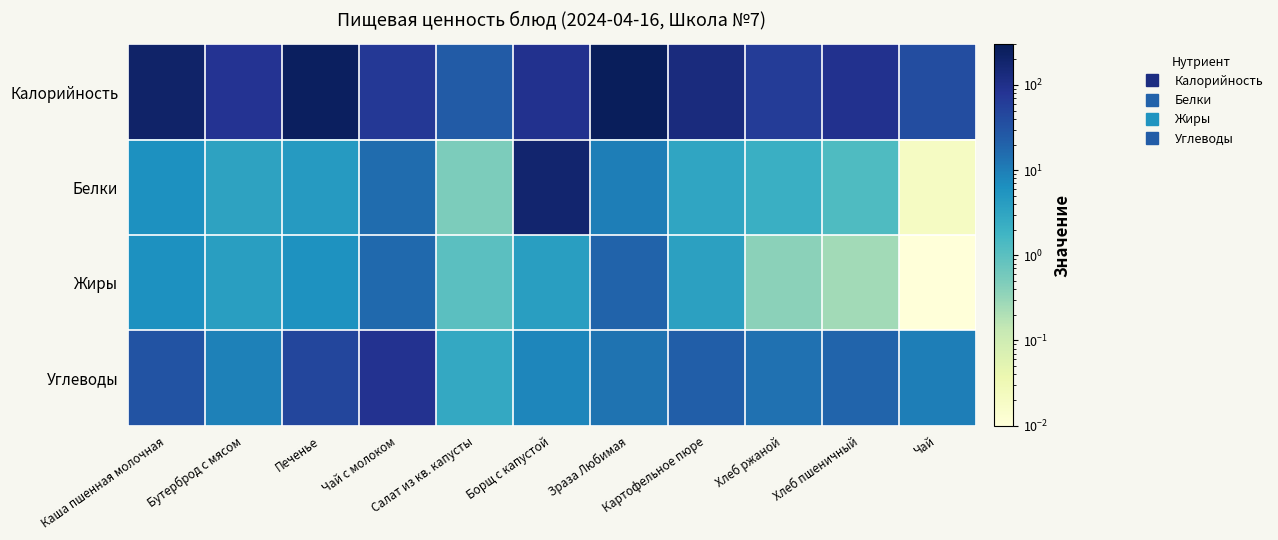

Reading left to right, what are all the values shown in this chart?

Калорийность: Каша пшенная молочная=204.0	Бутерброд с мясом=83.0	Печенье=253.0	Чай с молоком=71.0	Салат из кв. капусты=24.0	Борщ с капустой=91.0	Зраза Любимая=270.0	Картофельное пюре=133.0	Хлеб ржаной=63.0	Хлеб пшеничный=90.0	Чай=37.0
Белки: Каша пшенная молочная=6.2	Бутерброд с мясом=3.3	Печенье=4.5	Чай с молоком=15.6	Салат из кв. капусты=0.5	Борщ с капустой=181.0	Зраза Любимая=9.9	Картофельное пюре=3.1	Хлеб ржаной=2.1	Хлеб пшеничный=1.3	Чай=0.0
Жиры: Каша пшенная молочная=6.3	Бутерброд с мясом=4.0	Печенье=6.0	Чай с молоком=17.0	Салат из кв. капусты=1.0	Борщ с капустой=4.0	Зраза Любимая=20.0	Картофельное пюре=3.7	Хлеб ржаной=0.4	Хлеб пшеничный=0.3	Чай=0.0
Углеводы: Каша пшенная молочная=30.9	Бутерброд с мясом=9.4	Печенье=46.0	Чай с молоком=89.6	Салат из кв. капусты=2.8	Борщ с капустой=8.2	Зраза Любимая=13.3	Картофельное пюре=22.1	Хлеб ржаной=13.6	Хлеб пшеничный=18.8	Чай=9.8